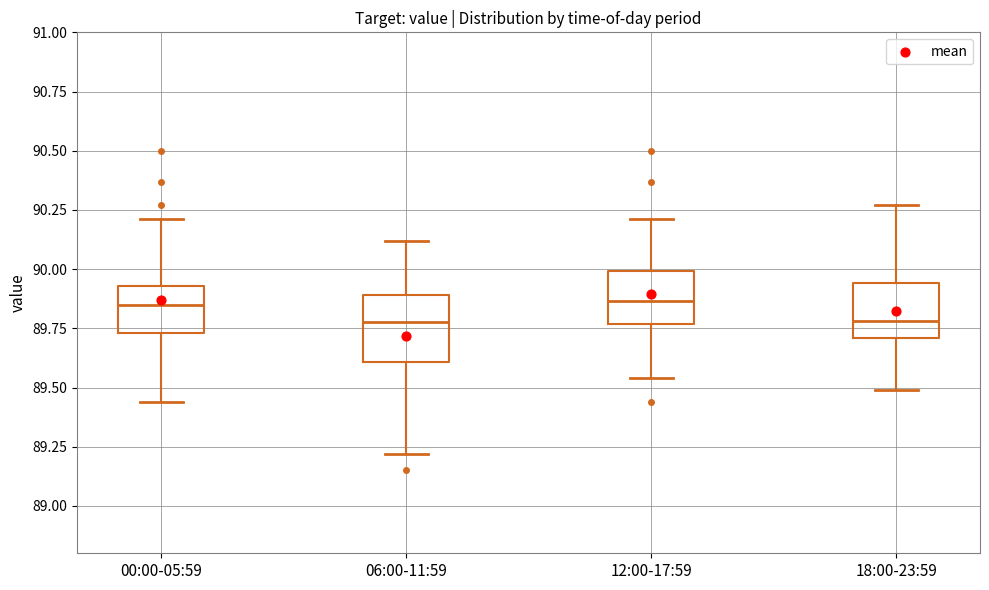

Where does the upper whisker of the box for 12:00-17:59 end on the y-axis? The values are not printed on the chart, so give them approximately, as read against the axis.

90.20